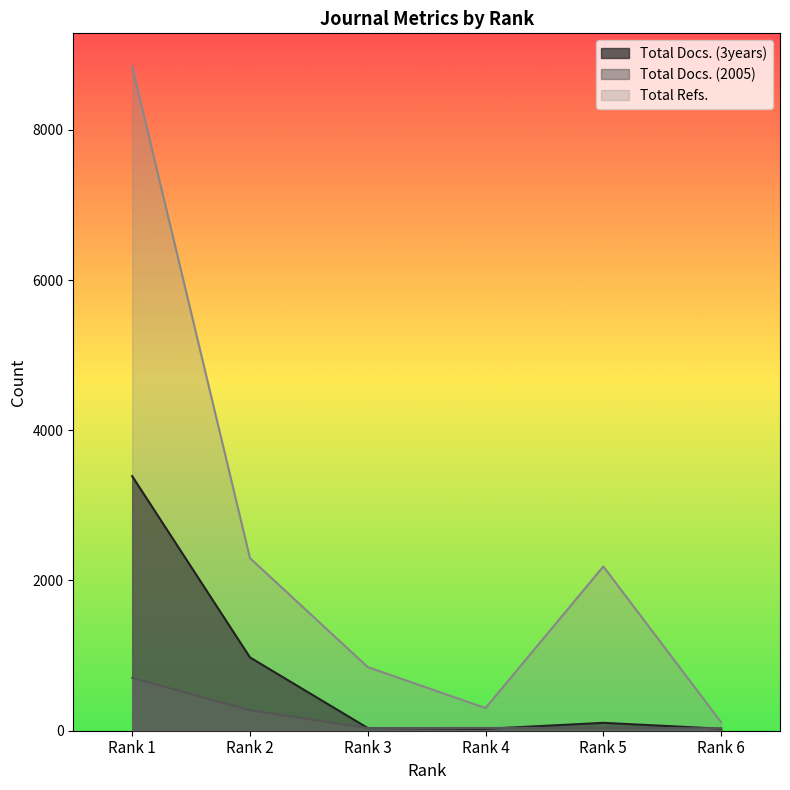

Reading right to left, list all the values displayed in this chart.

Total Docs. (3years): 27	105	25	36	976	3389
Total Docs. (2005): 32	38	37	35	273	703
Total Refs.: 114	2187	302	847	2298	8842